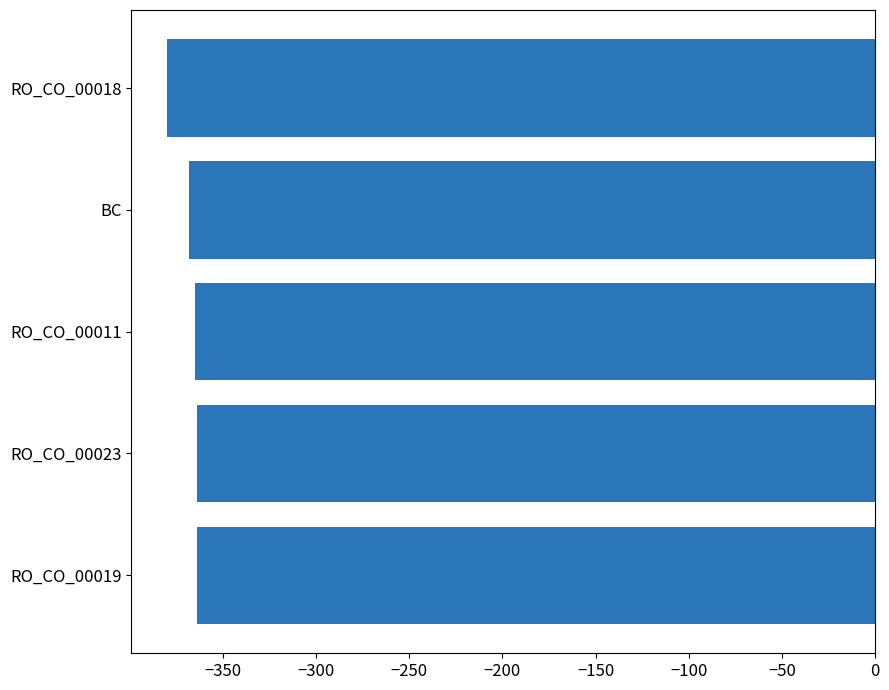

Which has a higher value, RO_CO_00018 or RO_CO_00011?

RO_CO_00011